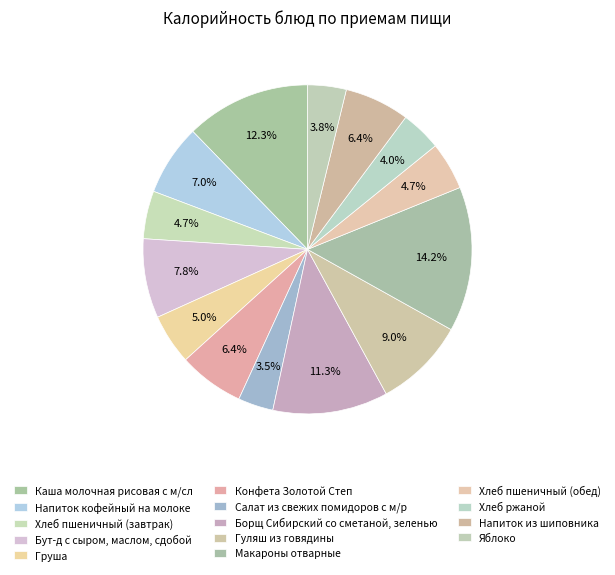

To the nearest percent, what is the difference between the Яблоко and Хлеб пшеничный (обед) slice percentages?

1%